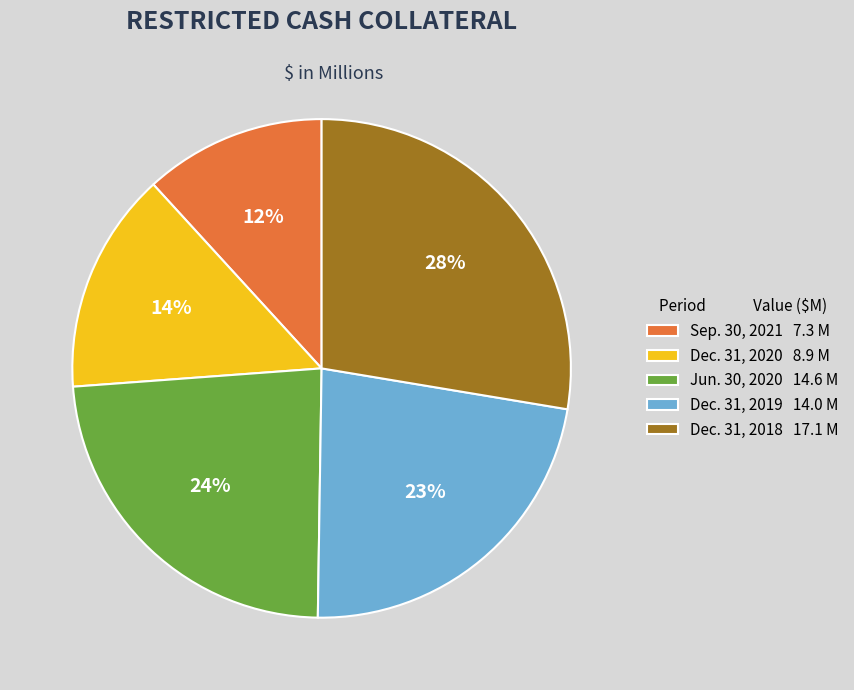

Which category has the biggest portion of the pie?

Dec. 31, 2018